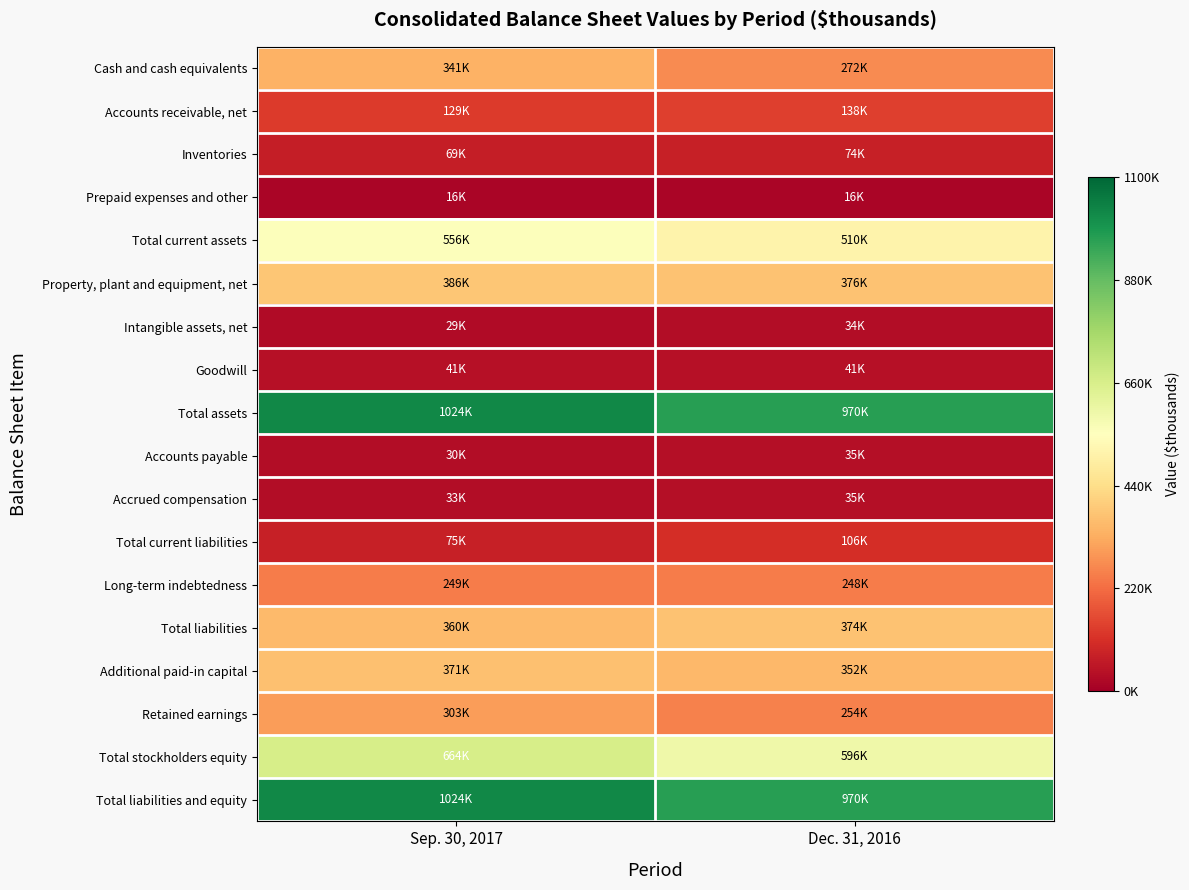

Which series has the largest total across all categories?

Total assets